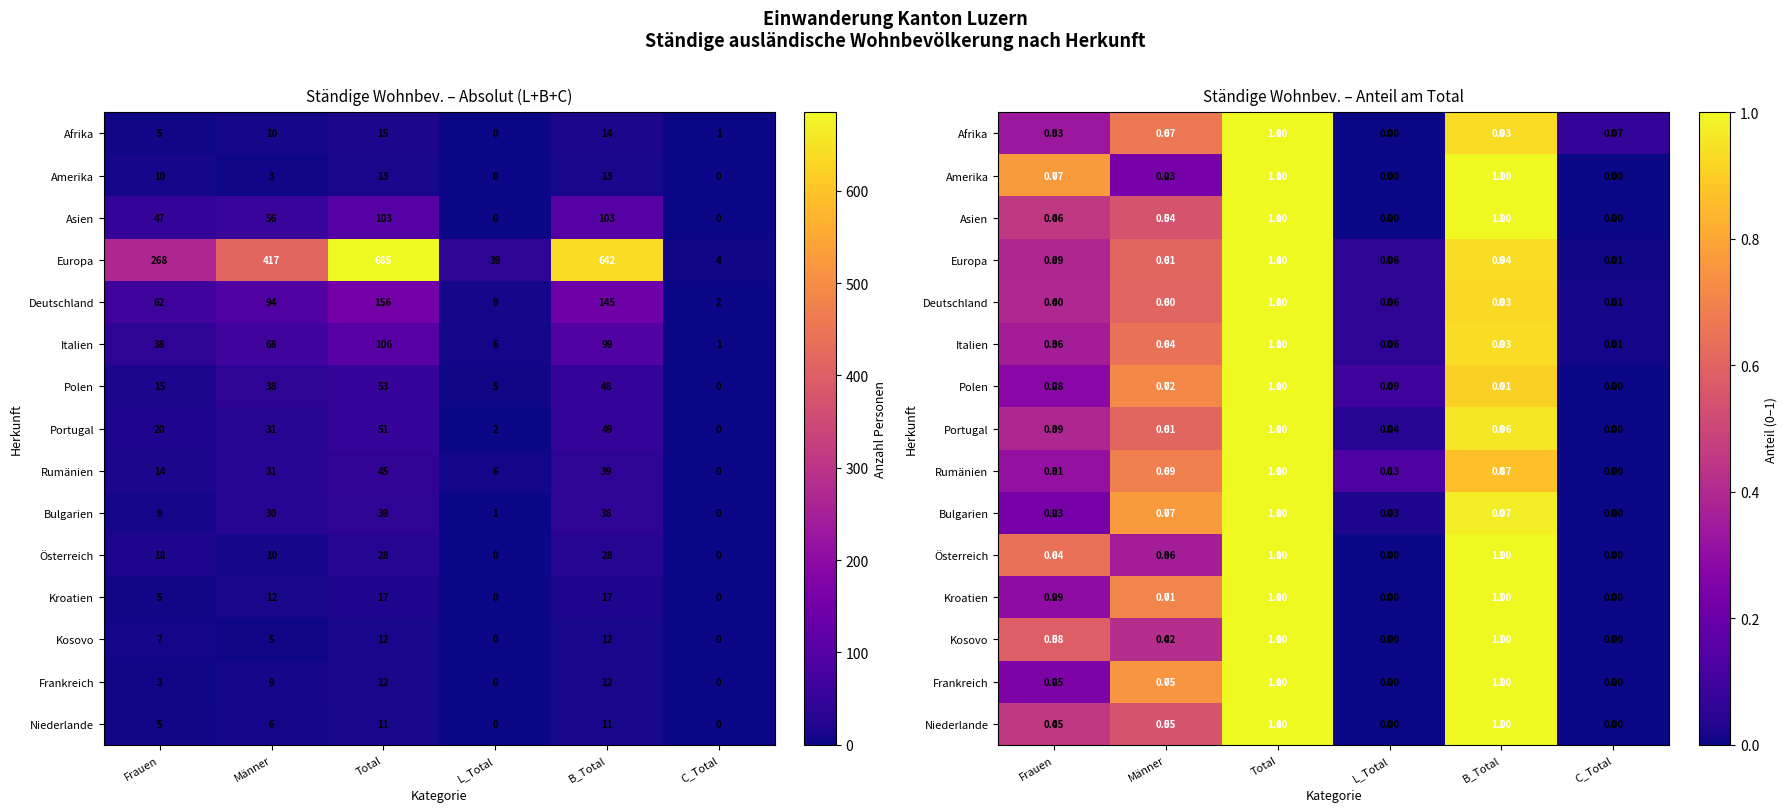

What is the total value across all series at B_Total?

14.4